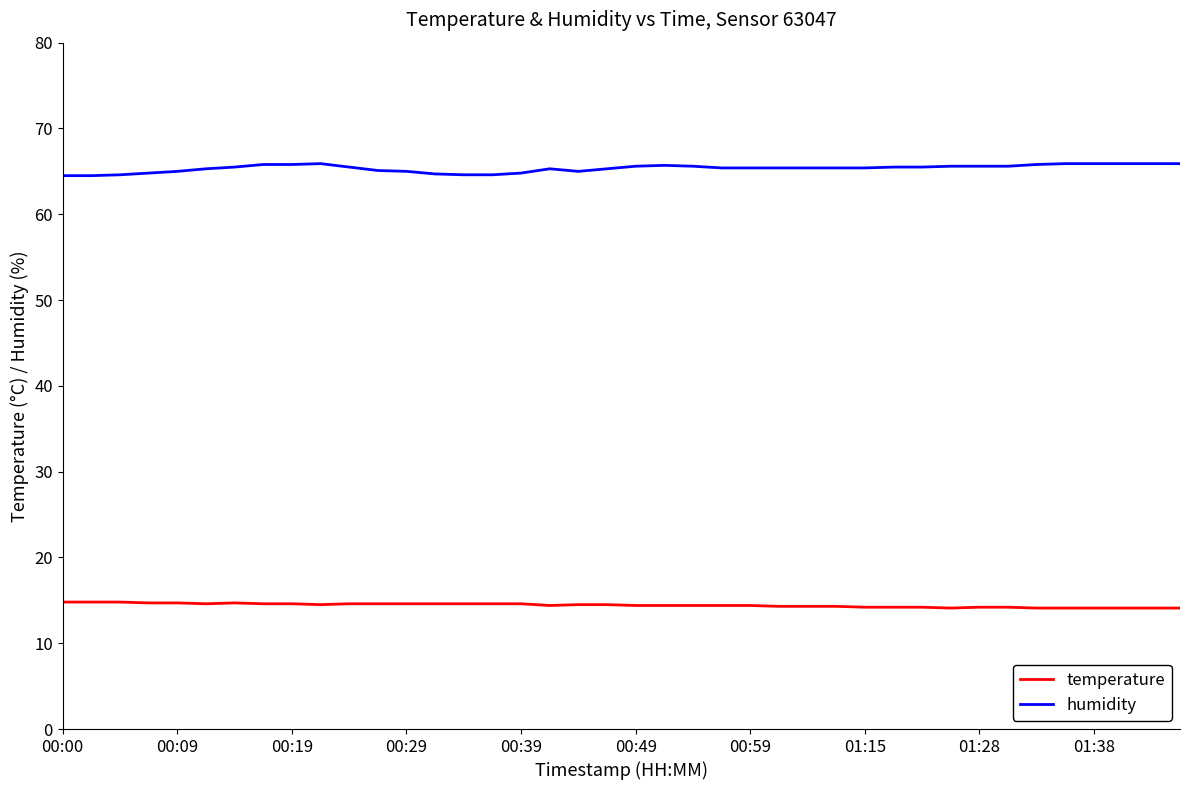

List the series in order of their peak value, lowest first.

temperature, humidity